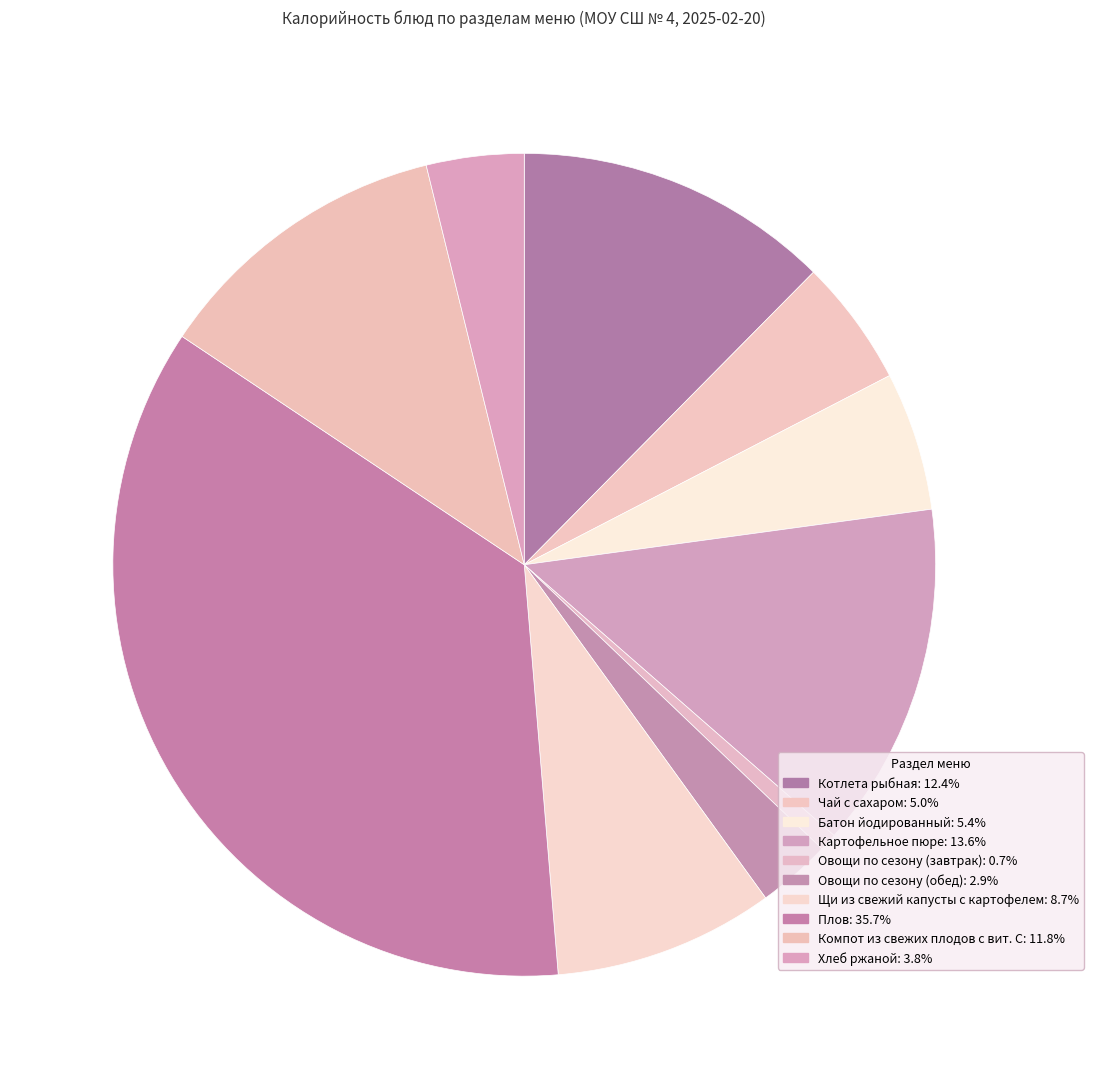

How many slices are in this pie chart?

10